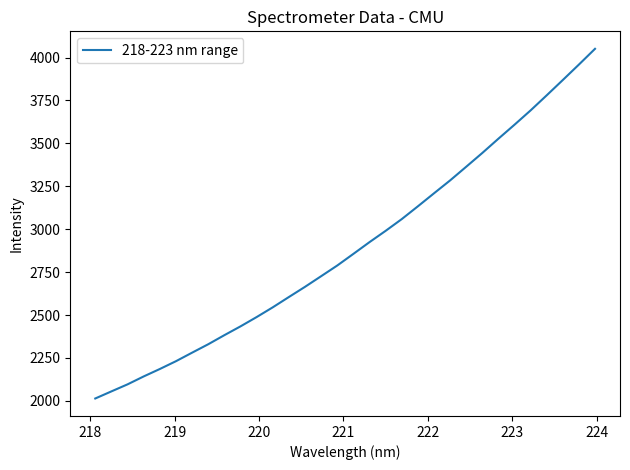

What is the minimum value shown in the chart?

2013.6